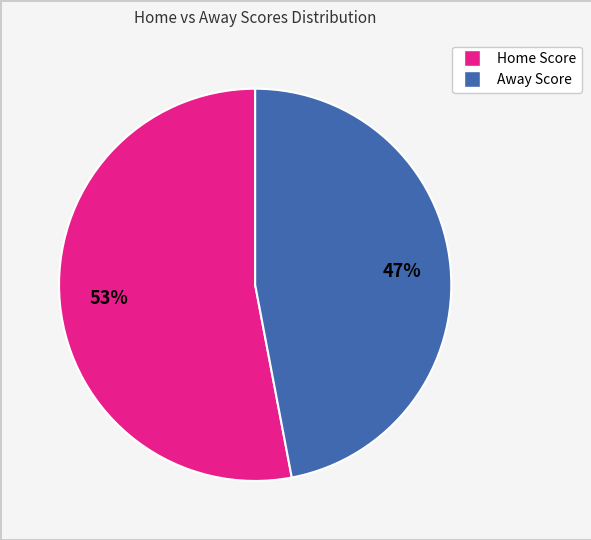

To the nearest percent, what is the difference between the largest and smallest slice percentages?

6%